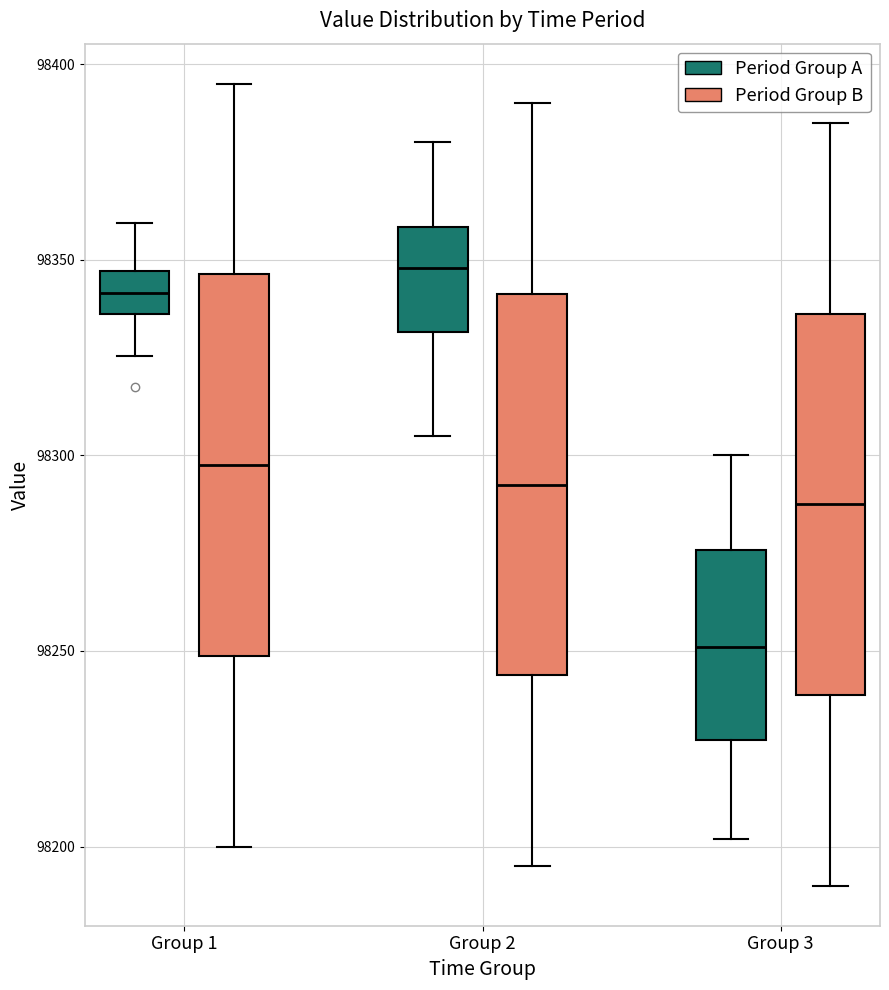

Which box has the lowest median line?

Group 3 (Period Group A)